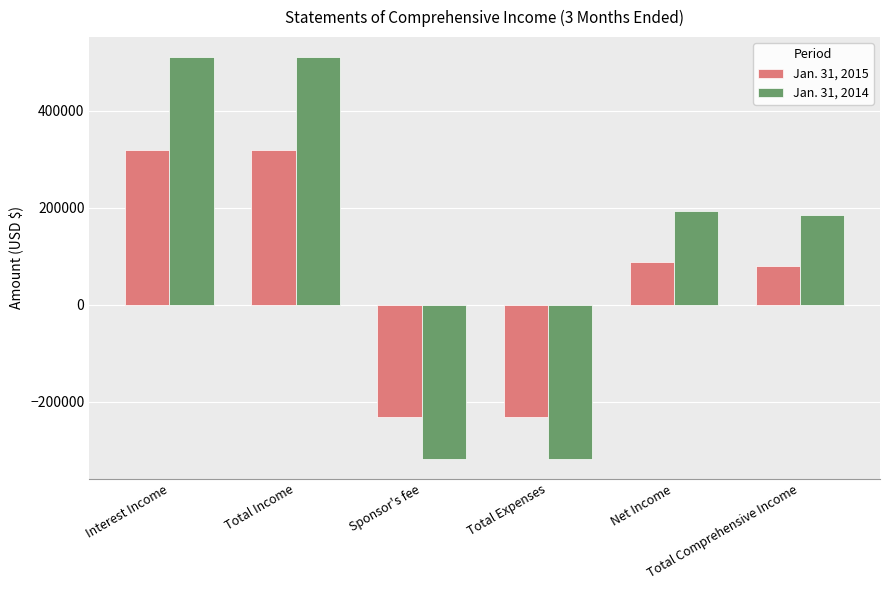

Which series has the largest total across all categories?

Jan. 31, 2014